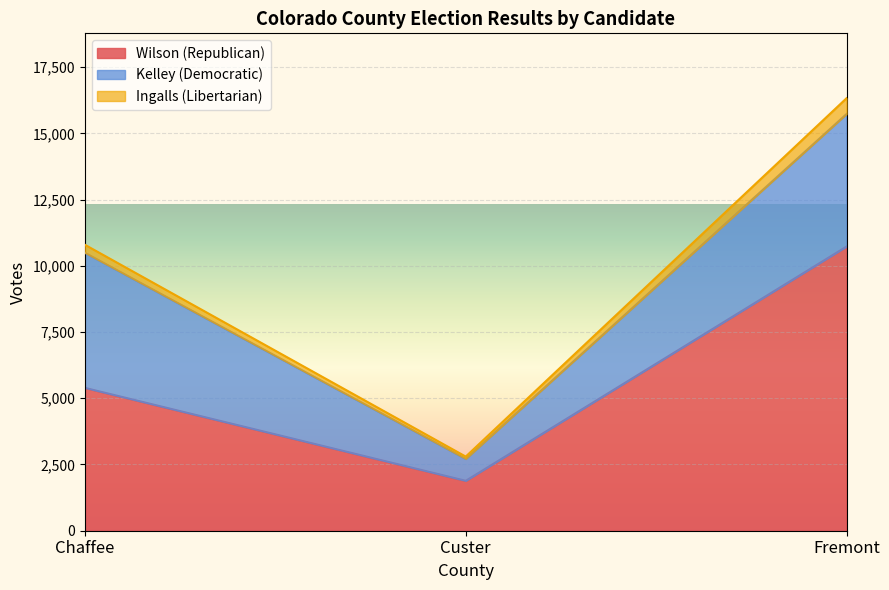

What is the difference between the maximum and minimum values in the Wilson (Republican) series?

8843